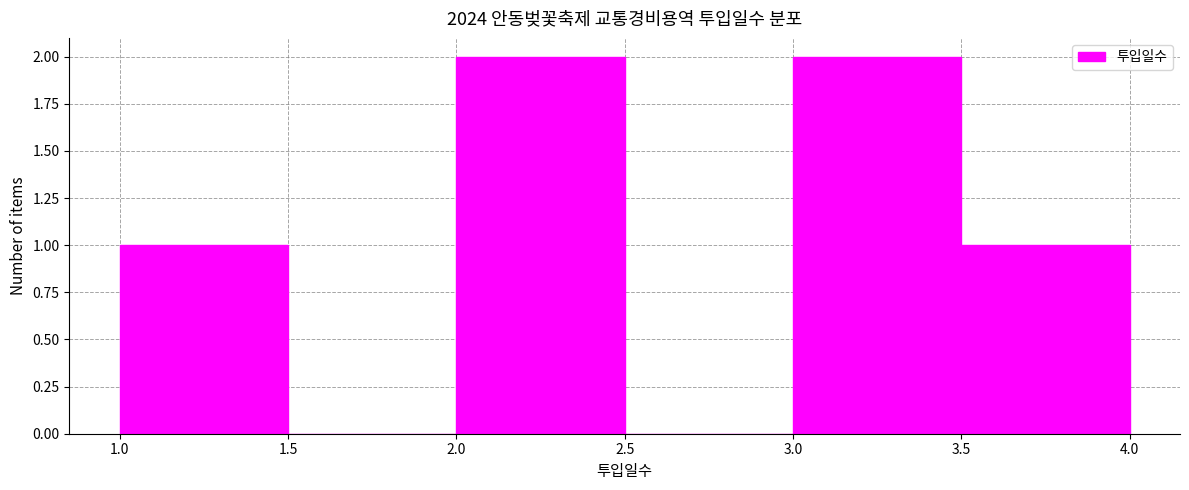

How tall is the bar that spans 1.0 to 1.5 on the x-axis? The values are not printed on the chart, so give them approximately, as read against the axis.

1